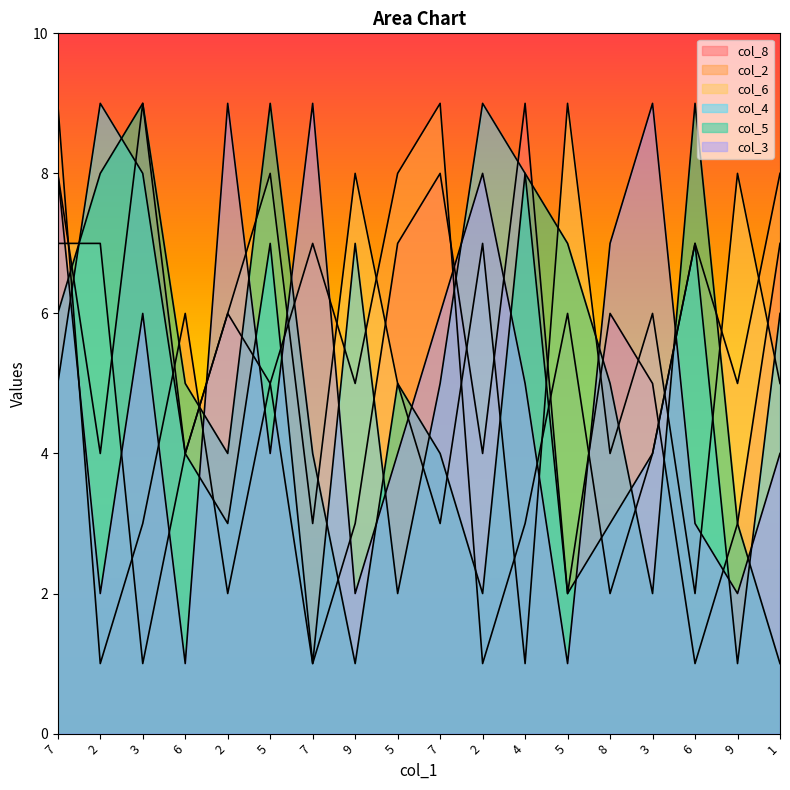

What is the sum of the col_2 values at 2 and 8?

3